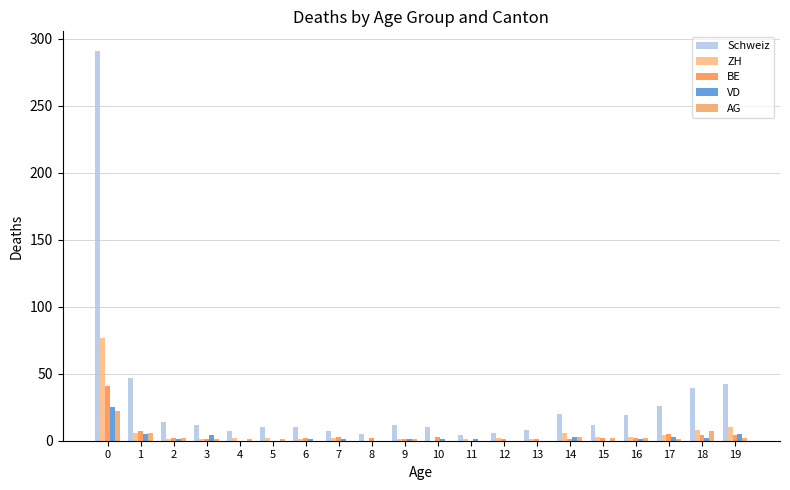

What is the maximum value for VD?

25